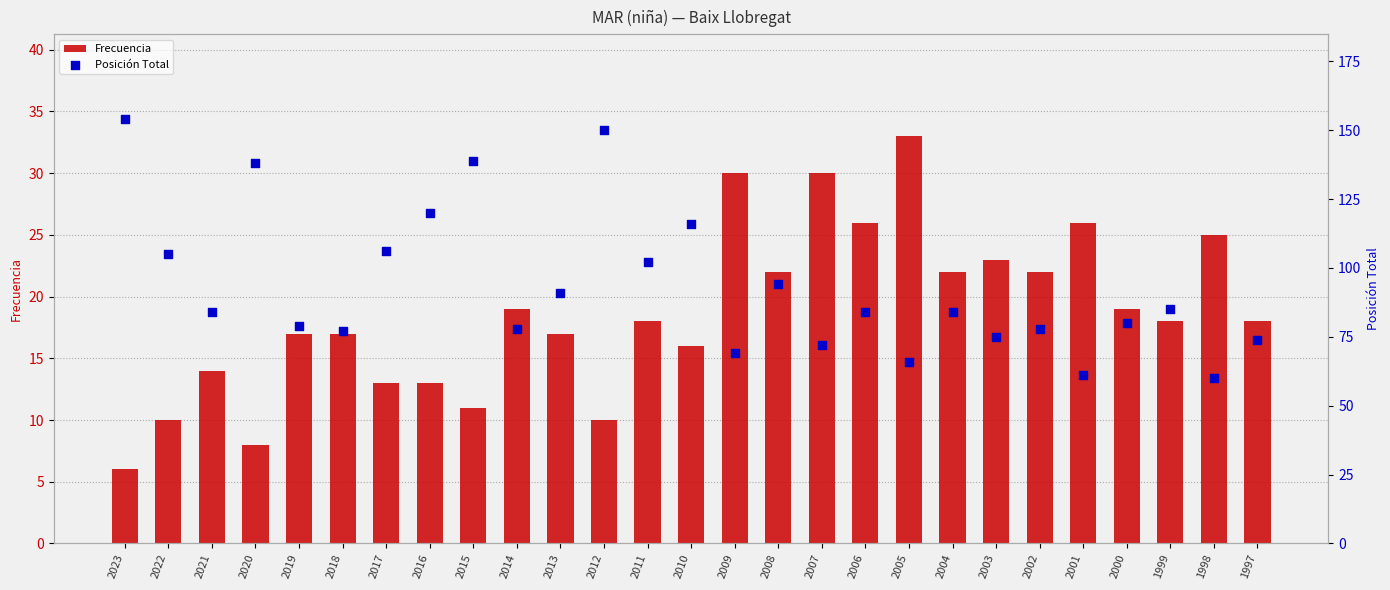

Which series has the largest total across all categories?

Posición Total